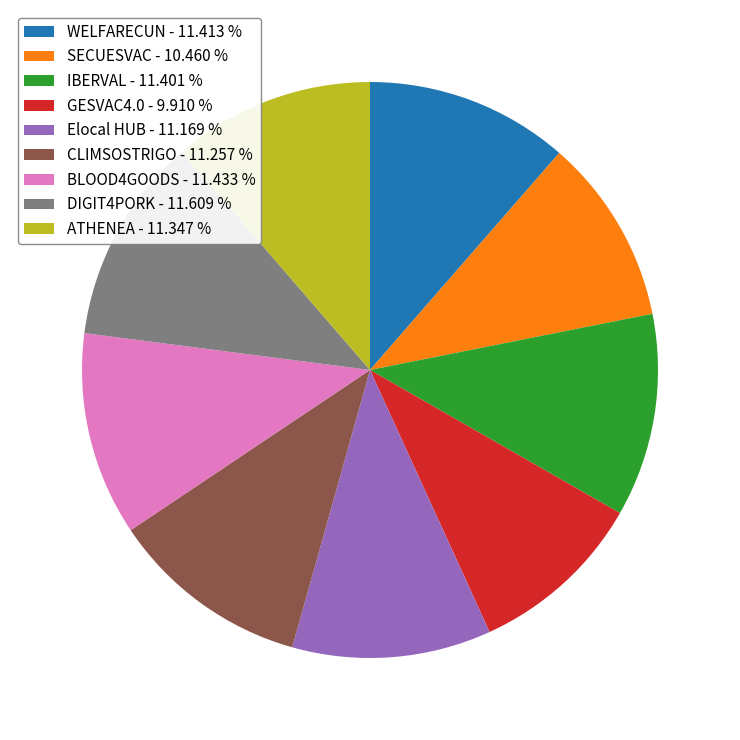

How many slices are in this pie chart?

9